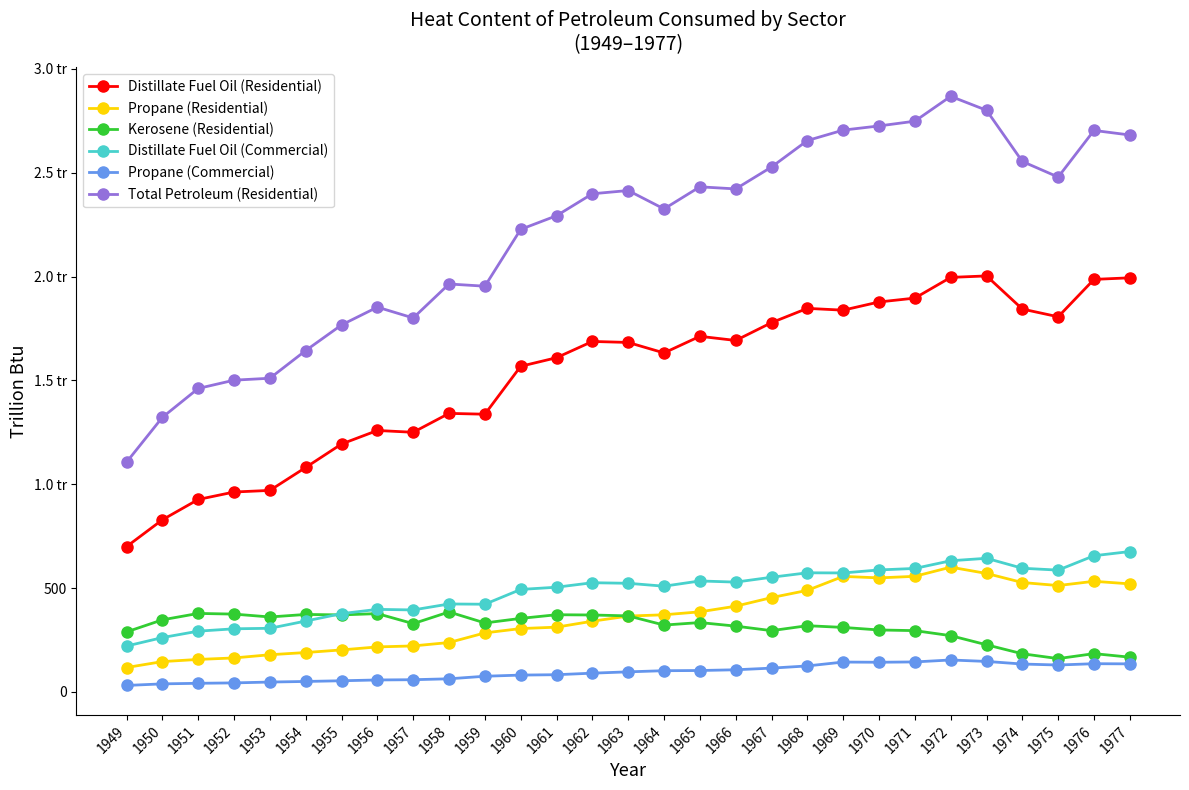

What are all the series names shown in the legend?

Distillate Fuel Oil (Residential), Propane (Residential), Kerosene (Residential), Distillate Fuel Oil (Commercial), Propane (Commercial), Total Petroleum (Residential)